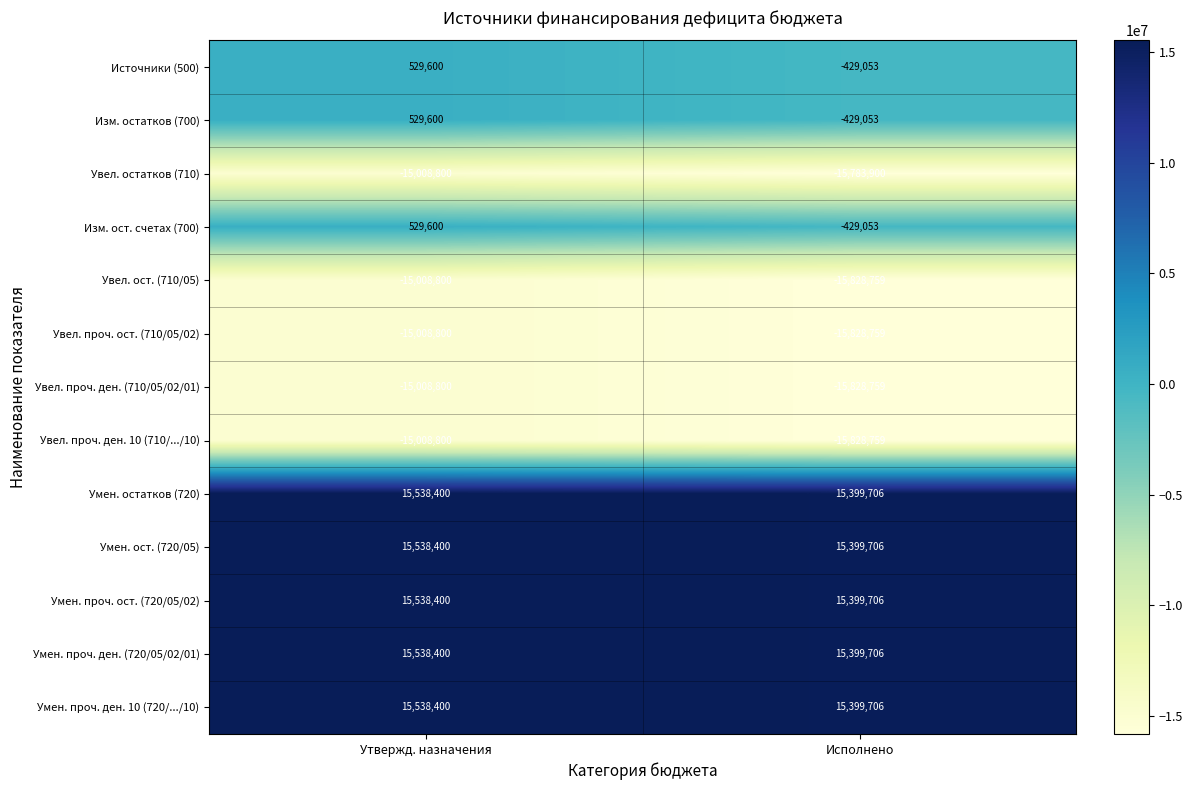

What is the difference between the maximum and minimum values in the Увел. проч. ден. (710/05/02/01) series?

819959